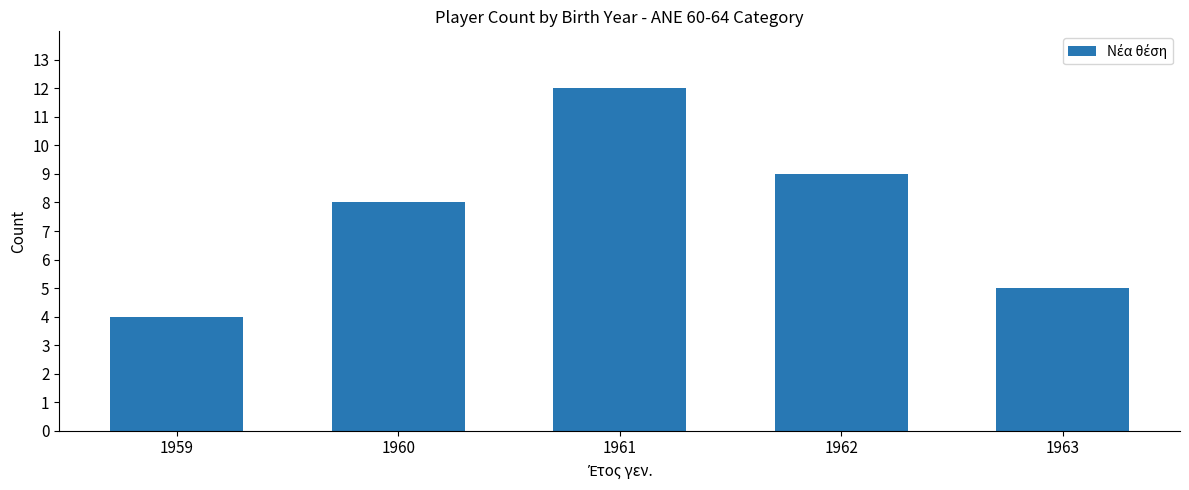

Reading left to right, extract all data points from this chart.

1959=4	1960=8	1961=12	1962=9	1963=5